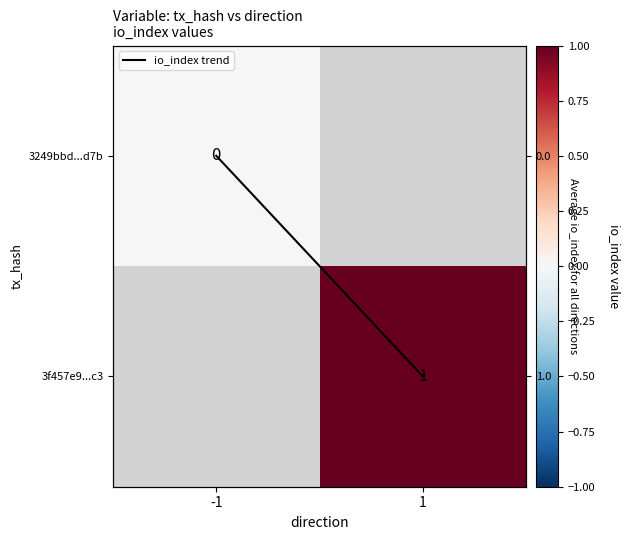

The 3f457e9...c3 series shows 1.5 at 1. True or false?

False